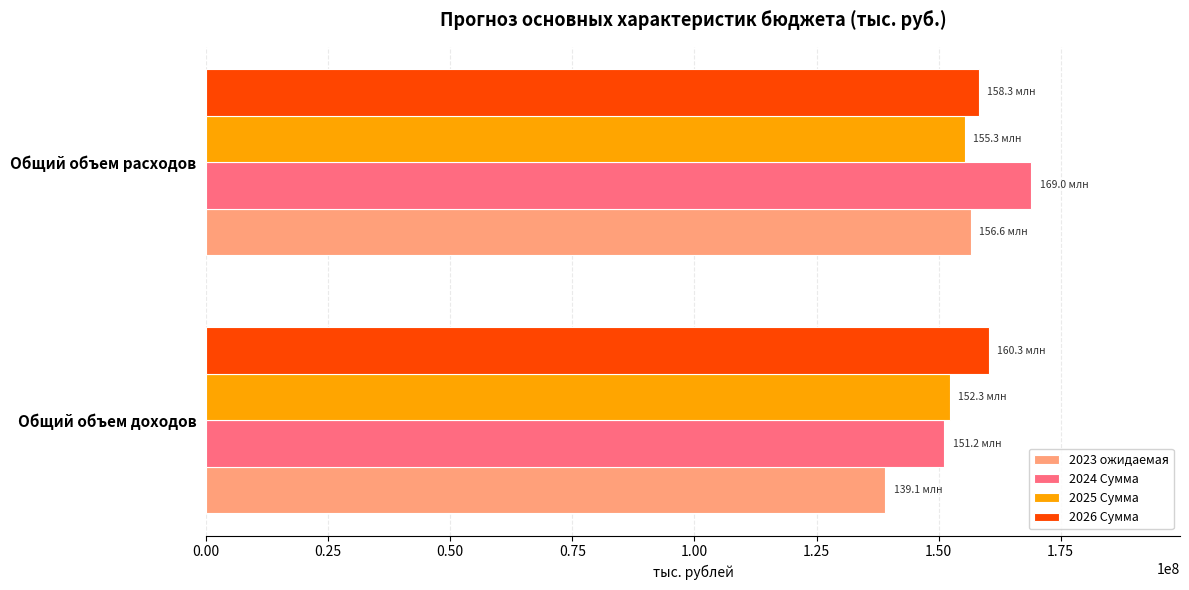

At which category is the sum across all series the highest?

Общий объем расходов